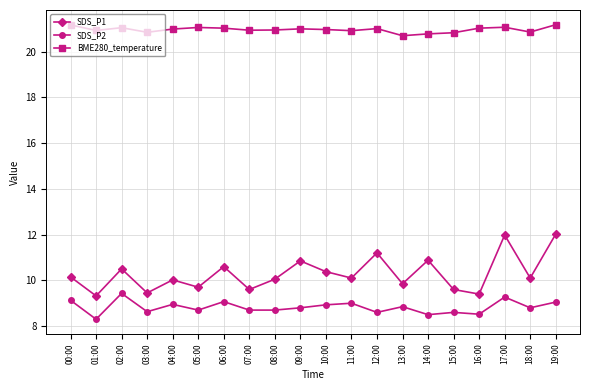

What is the sum of all SDS_P1 values?

205.8